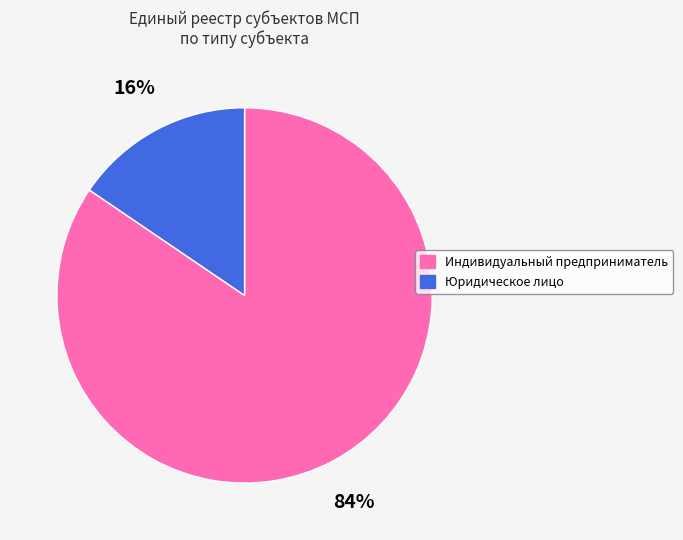

How many slices are in this pie chart?

2